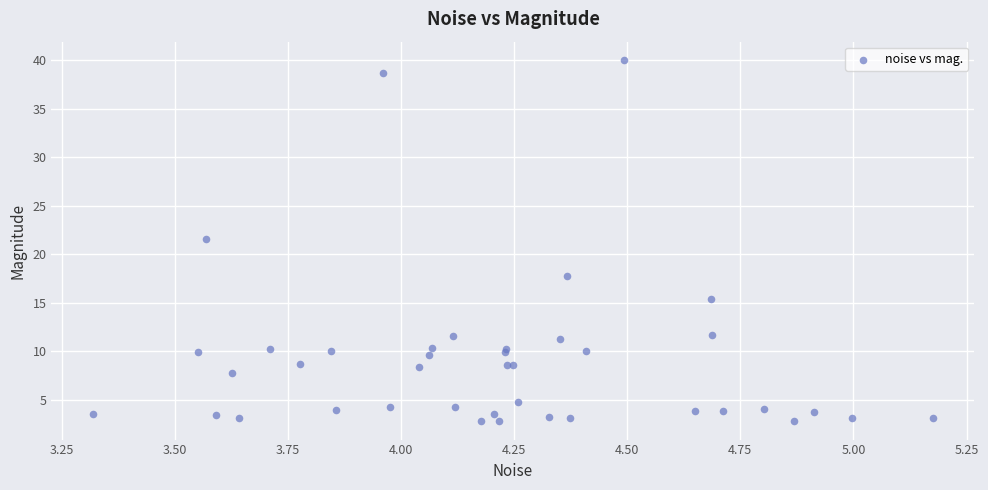

What Y value in the scatter plot is closest to 21?

21.5